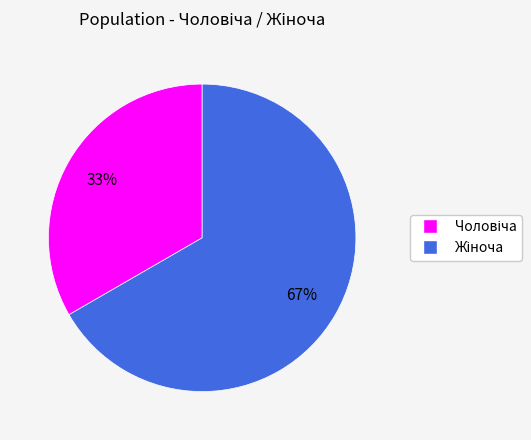

How many slices are in this pie chart?

2